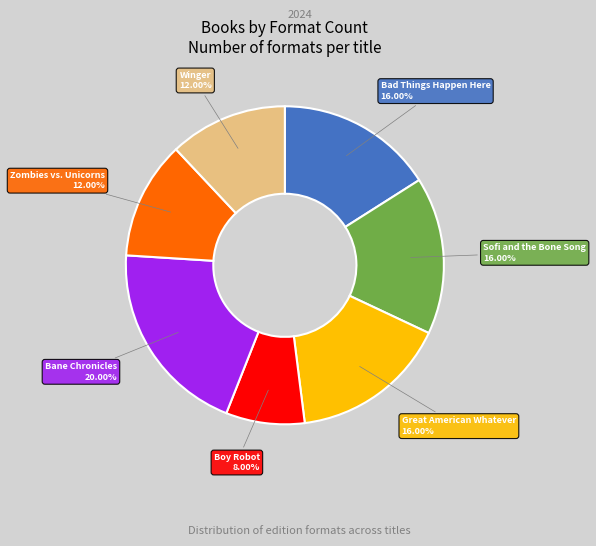

Is it true that Bane Chronicles is 29% of the pie?

False